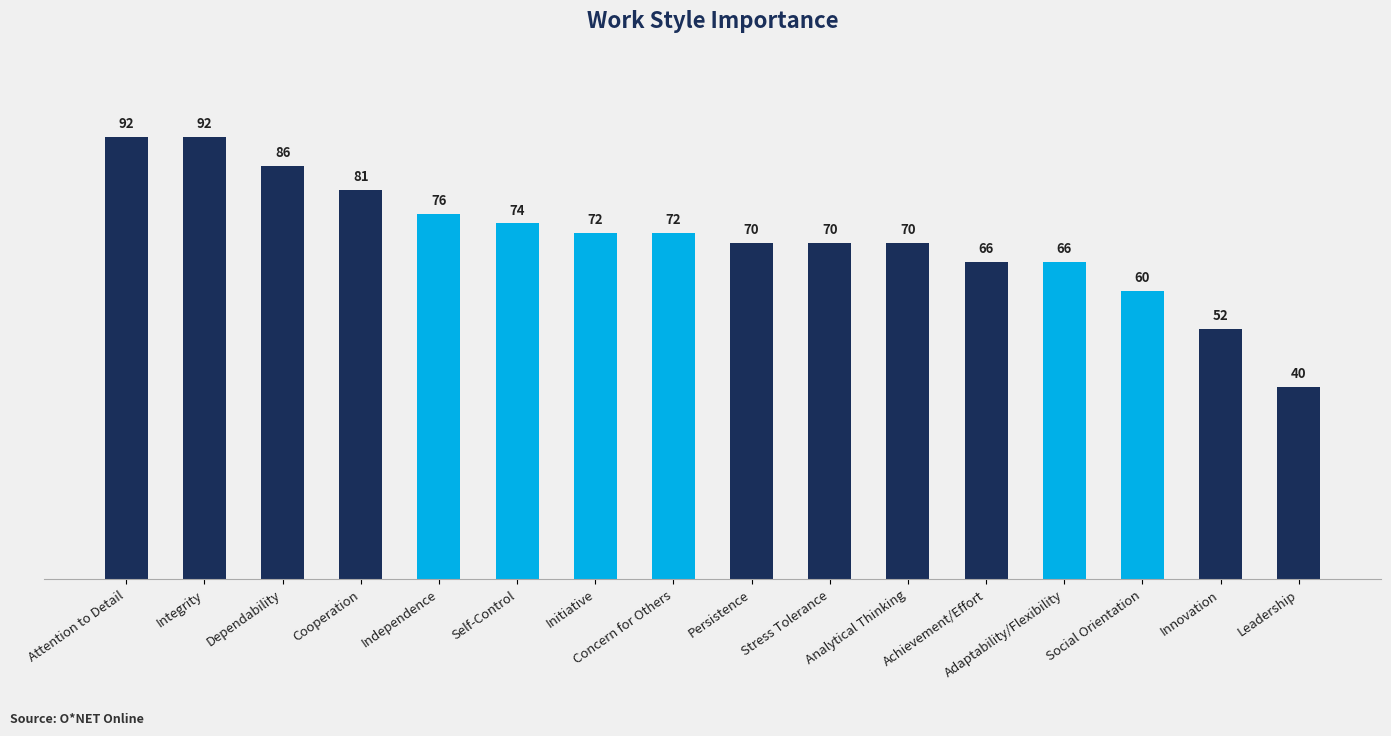

Which label corresponds to the smallest value in the chart?

Leadership